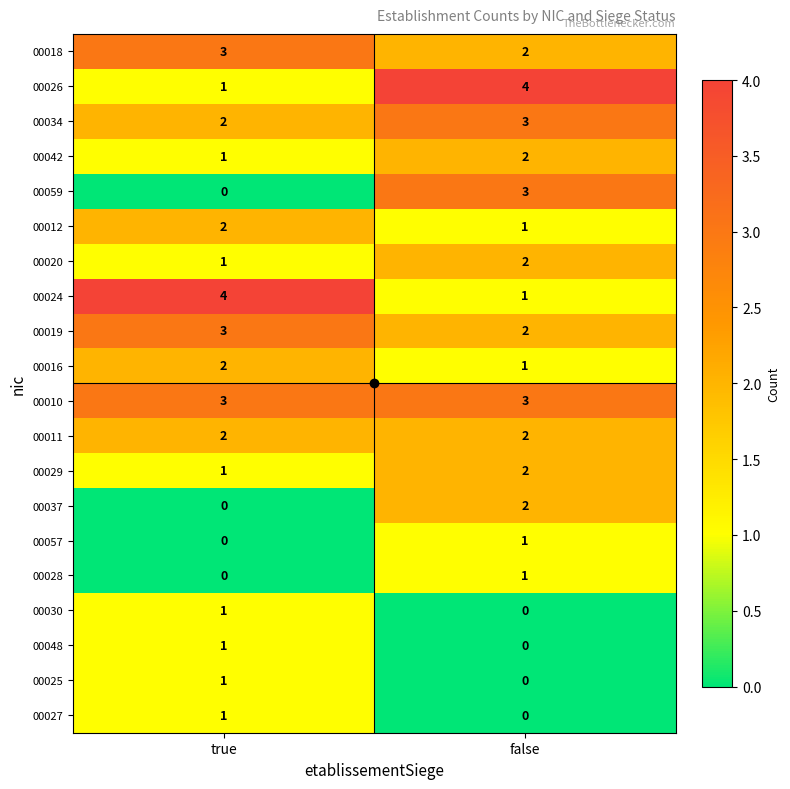

What is the spread (max minus min) of values at true?

4